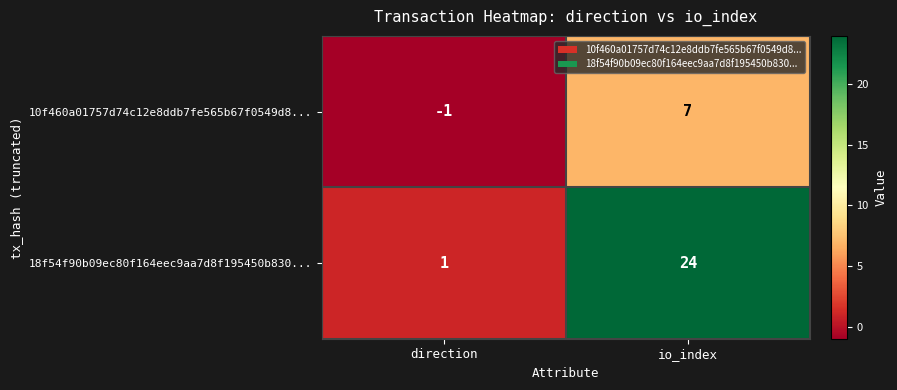

The 10f460a01757d74c12e8ddb7fe565b67f0549d8... series shows -1 at direction. True or false?

True